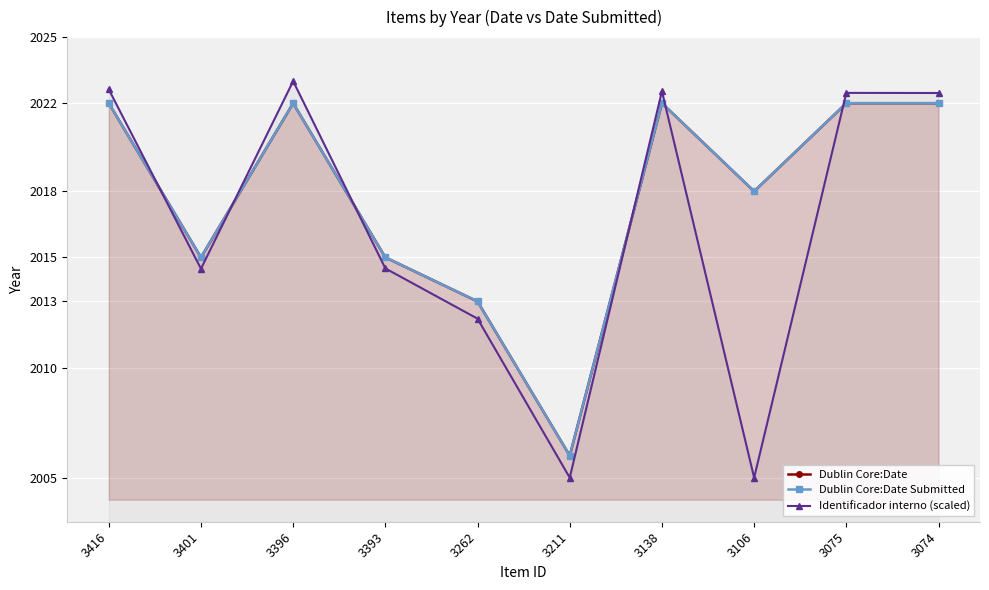

Where is the first local minimum for Dublin Core:Date?

3401